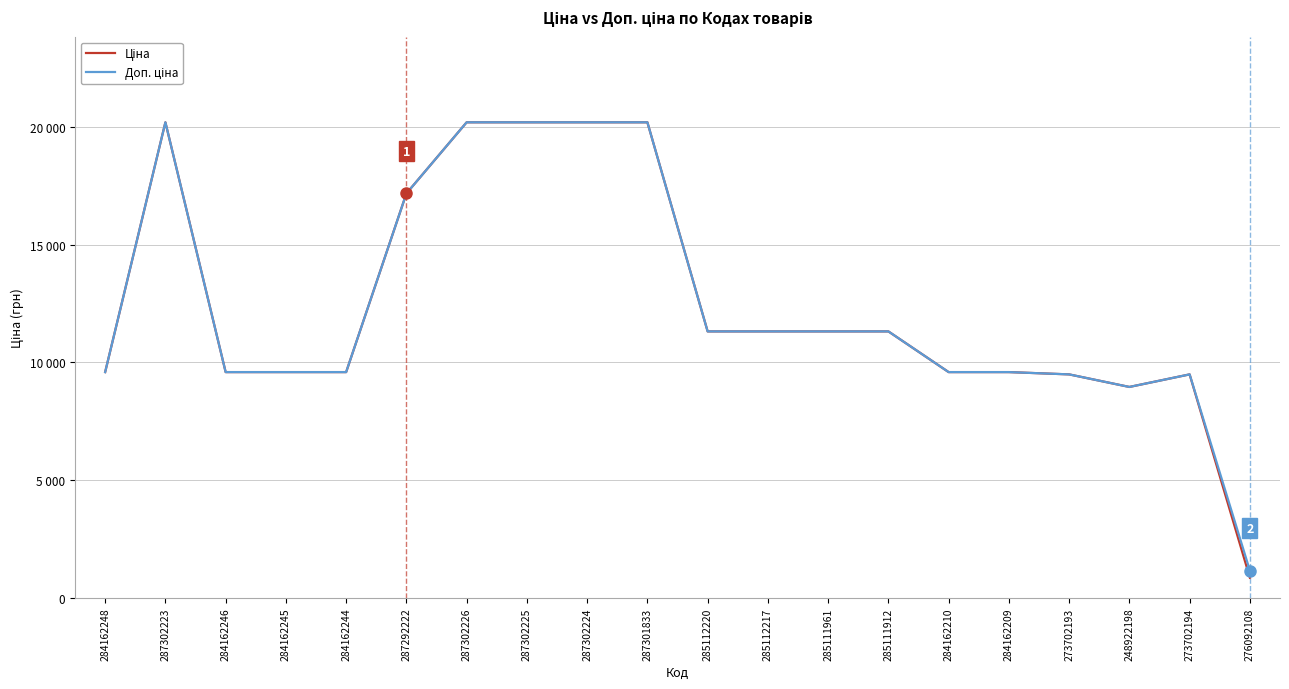

What is the average value of the Ціна series?

12482.3